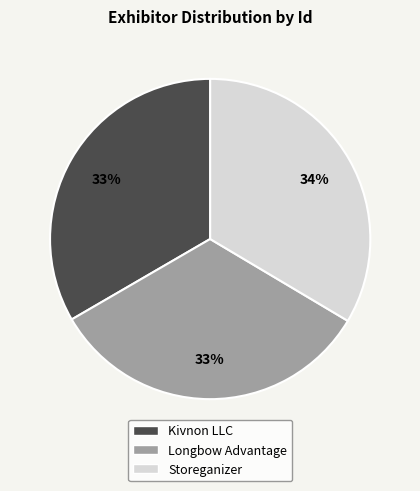

Is the sum of Storeganizer and Longbow Advantage greater than half?

Yes